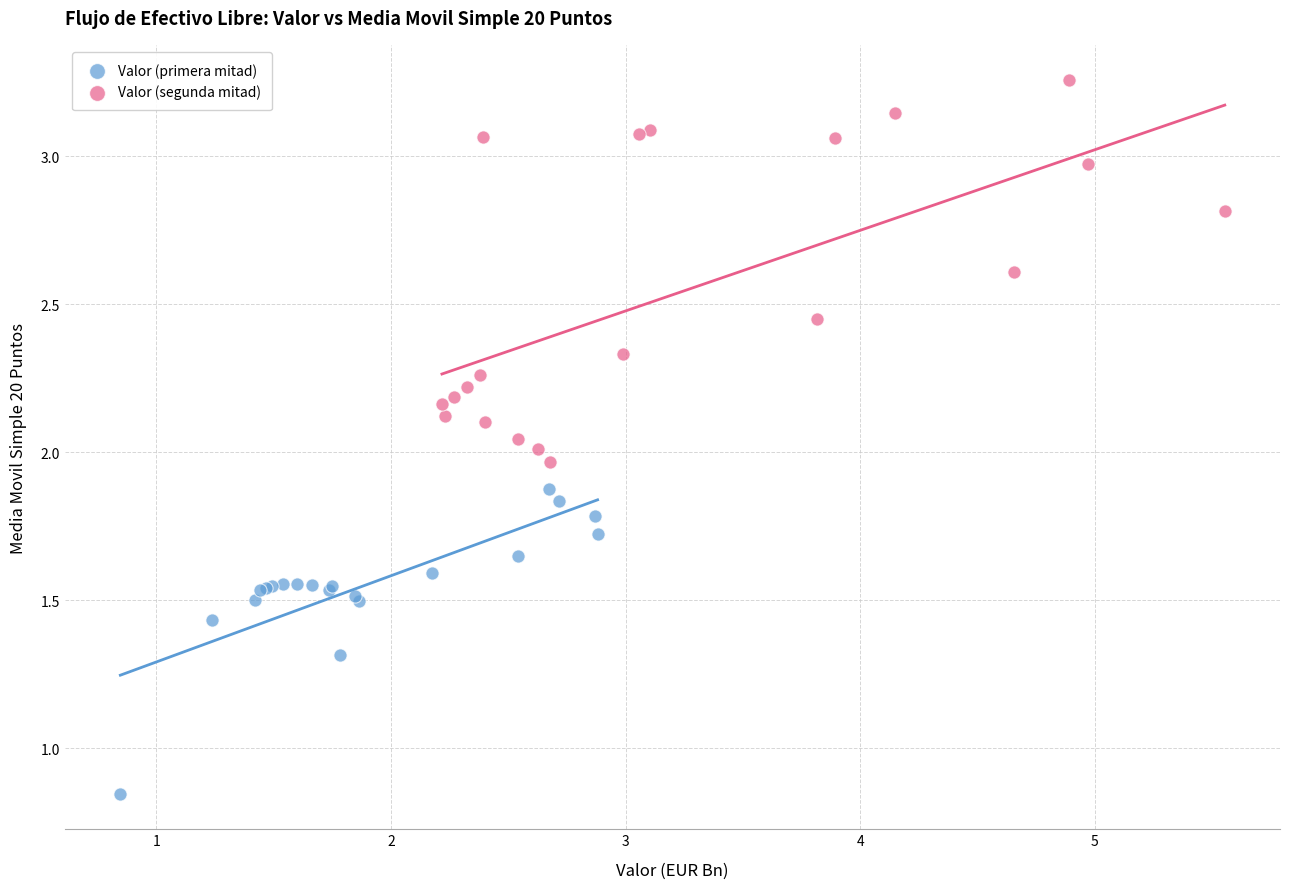

Which series contains the lowest Y value?

Valor (primera mitad)